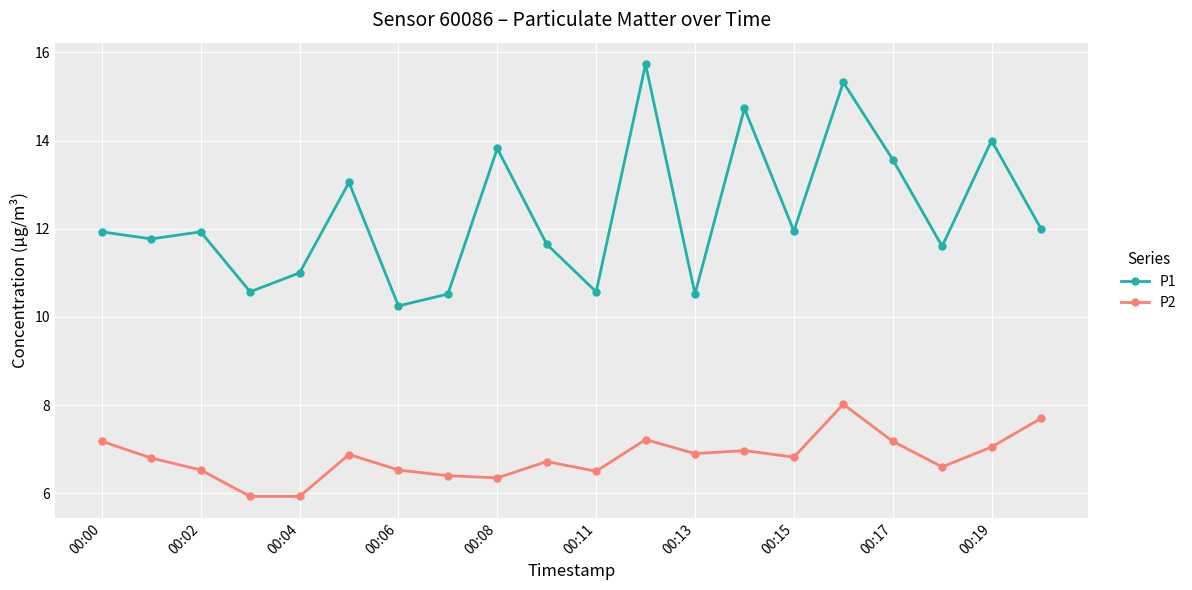

True or false: P1 and P2 cross at least once.

False